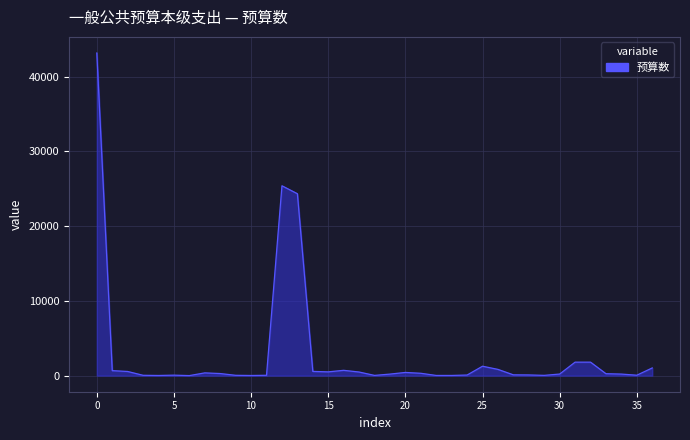

Count the number of categories in the chart.

37